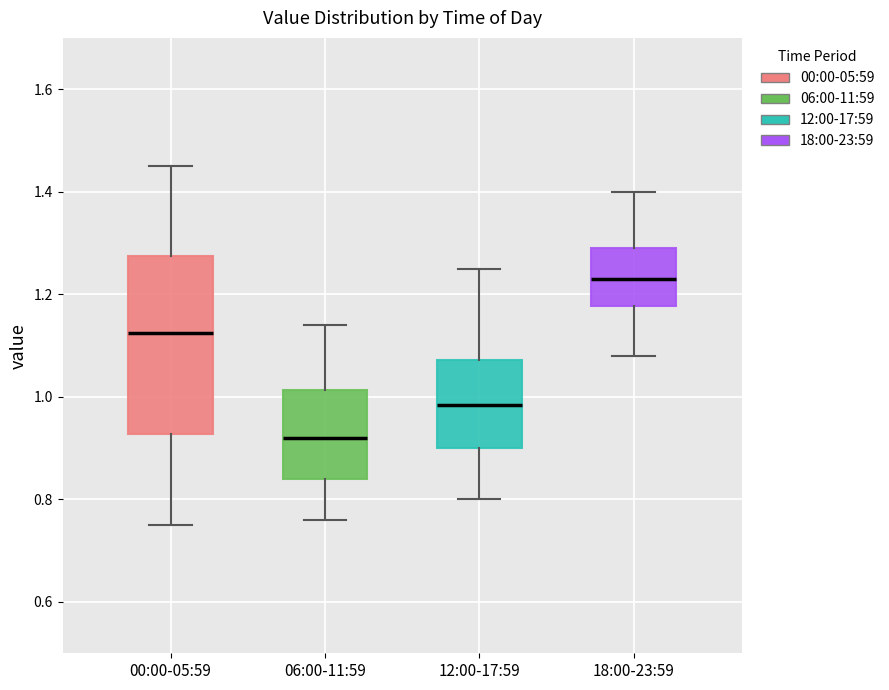

Reading left to right, transcribe this box plot: for each box, give where its median line is, the range the box spans, and where its two whiskers end, as read against the y-axis. The values are not printed on the chart, so give them approximately, as read against the axis.

00:00-05:59: median 1.12, box 0.92 to 1.28, whiskers 0.76 to 1.46
06:00-11:59: median 0.92, box 0.84 to 1.02, whiskers 0.76 to 1.14
12:00-17:59: median 0.98, box 0.90 to 1.08, whiskers 0.80 to 1.26
18:00-23:59: median 1.24, box 1.18 to 1.30, whiskers 1.08 to 1.40